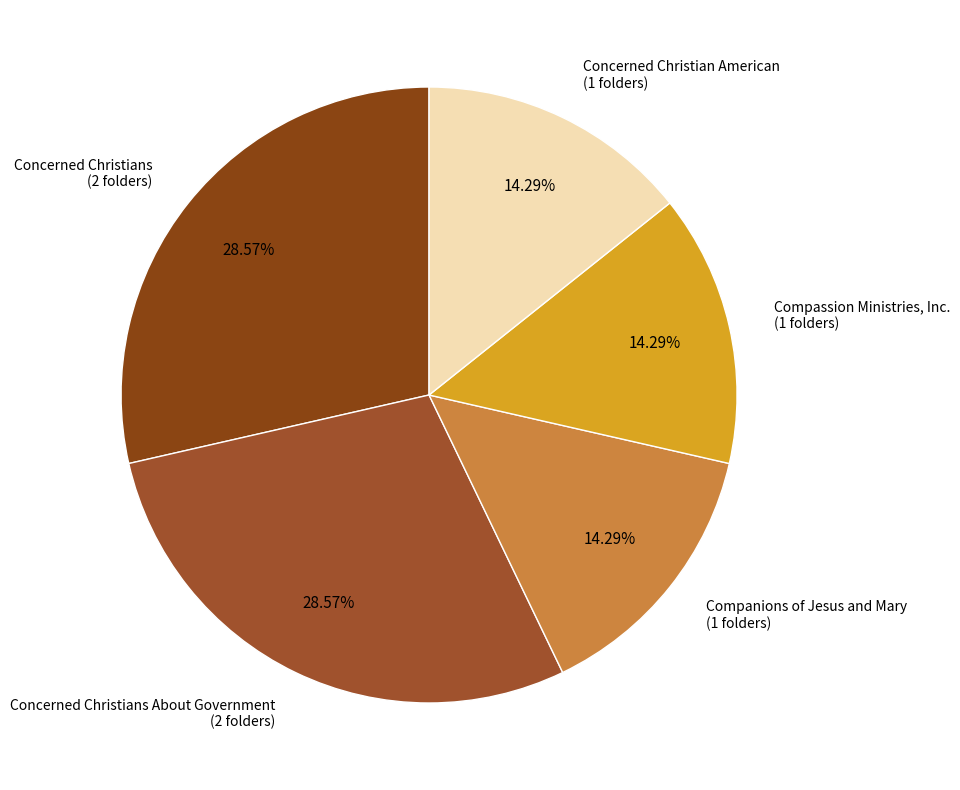

True or false: Compassion Ministries, Inc. accounts for 14% of the total.

True